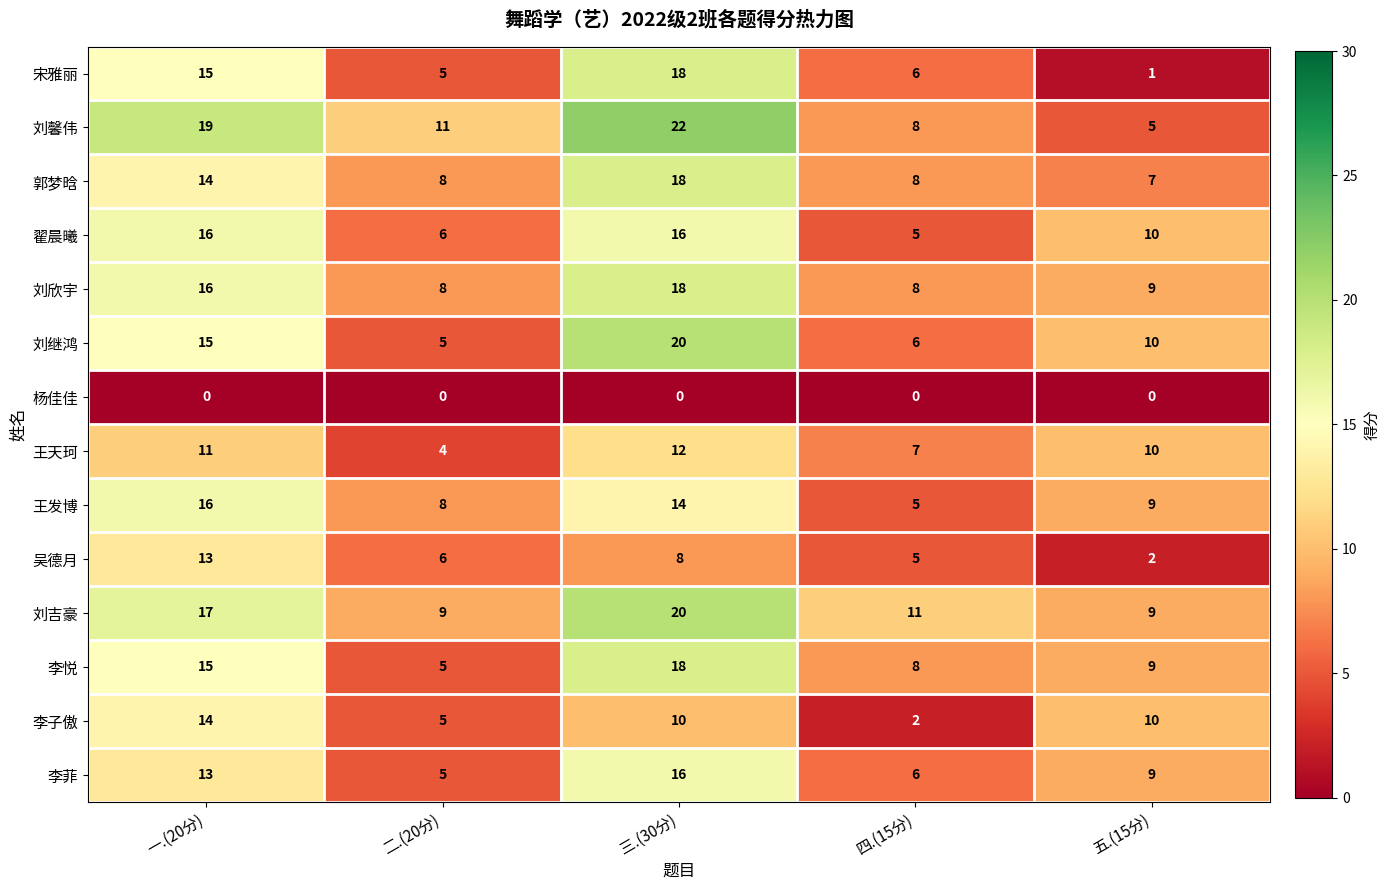

At which category is the sum across all series the highest?

三.(30分)